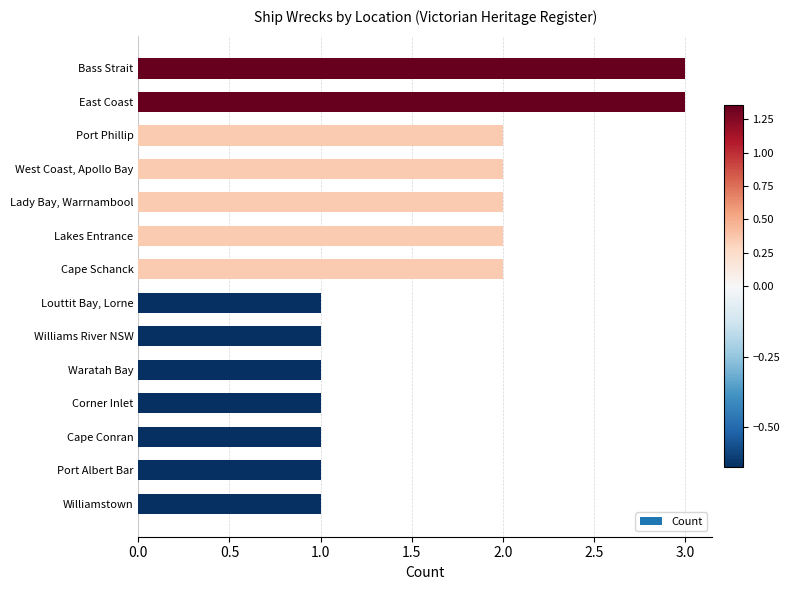

Count the values in the range 1 to 2.

12